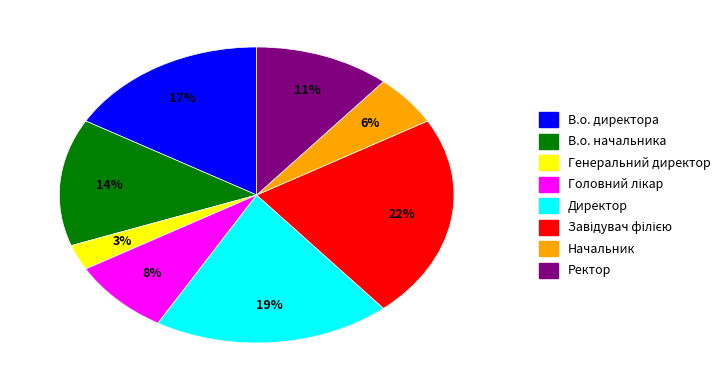

Which has a higher value, В.о. начальника or Ректор?

В.о. начальника